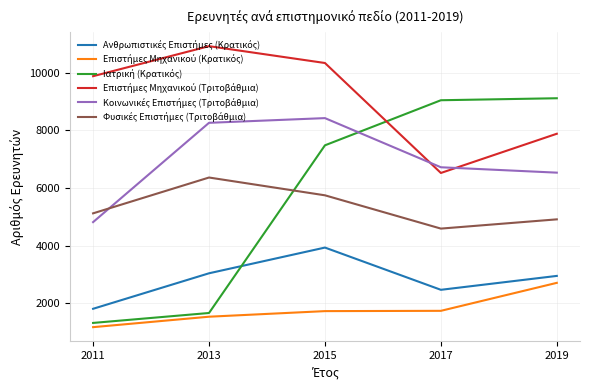

What is the minimum value shown in the chart?

1170